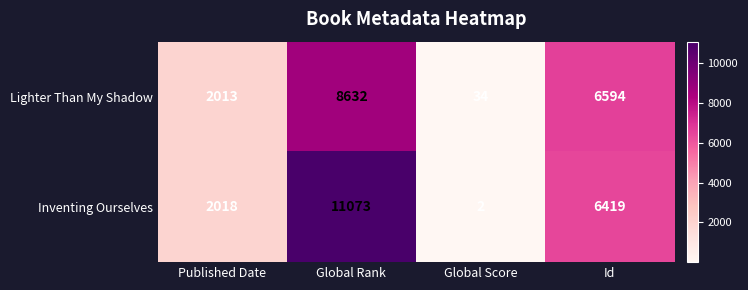

What is the total value across all series at Global Rank?

19705